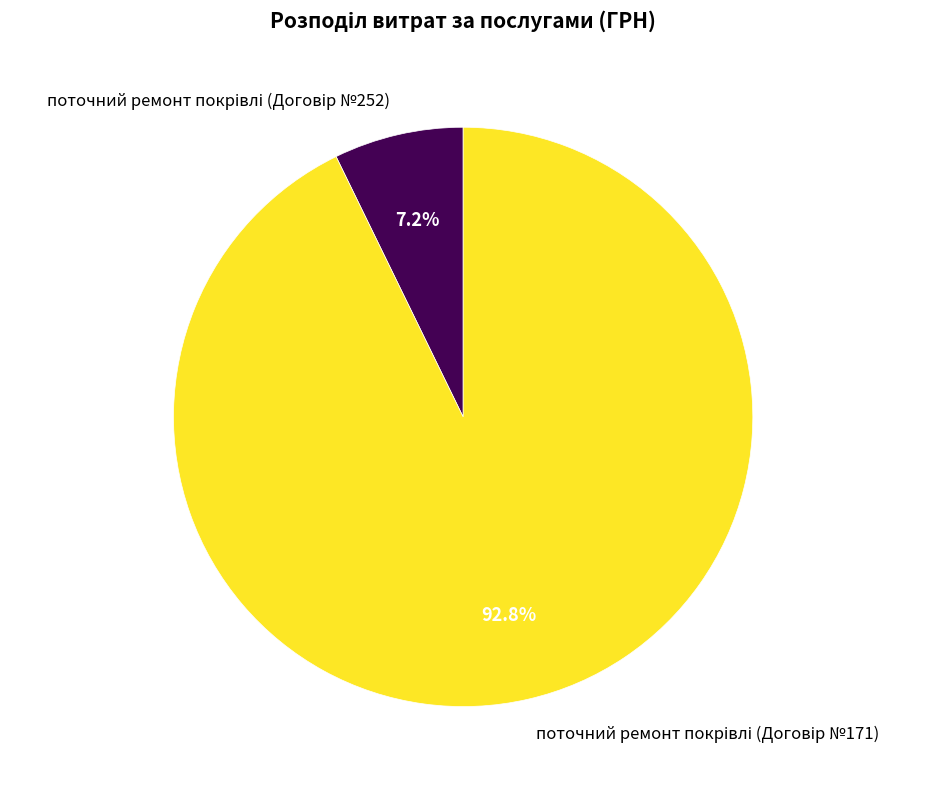

Does any single category account for the majority?

Yes